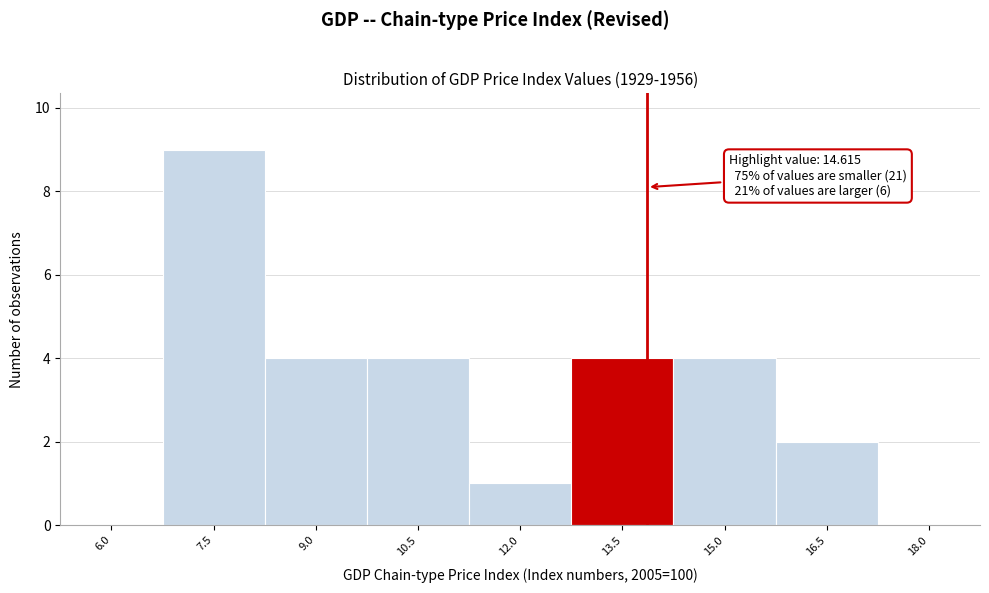

Reading left to right, extract all data points from this chart.

6.0=0	7.5=9	9.0=4	10.5=4	12.0=1	13.5=4	15.0=4	16.5=2	18.0=0